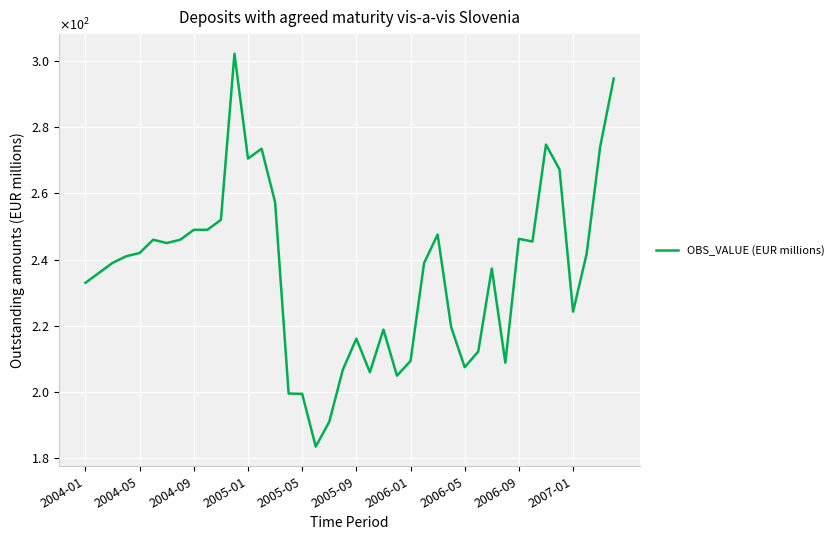

What is the smallest value displayed?

183.5